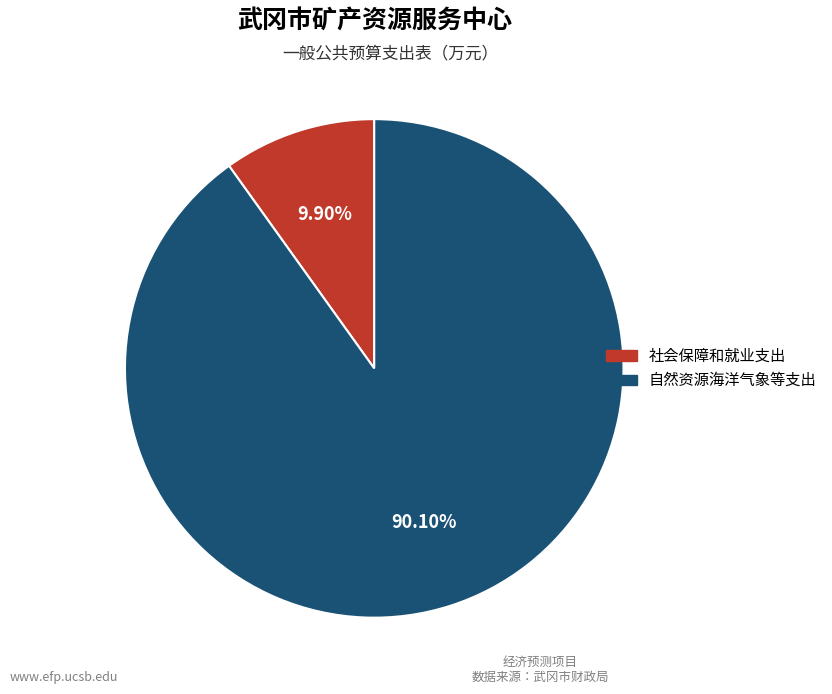

Rank the categories by value from highest to lowest.

自然资源海洋气象等支出, 社会保障和就业支出